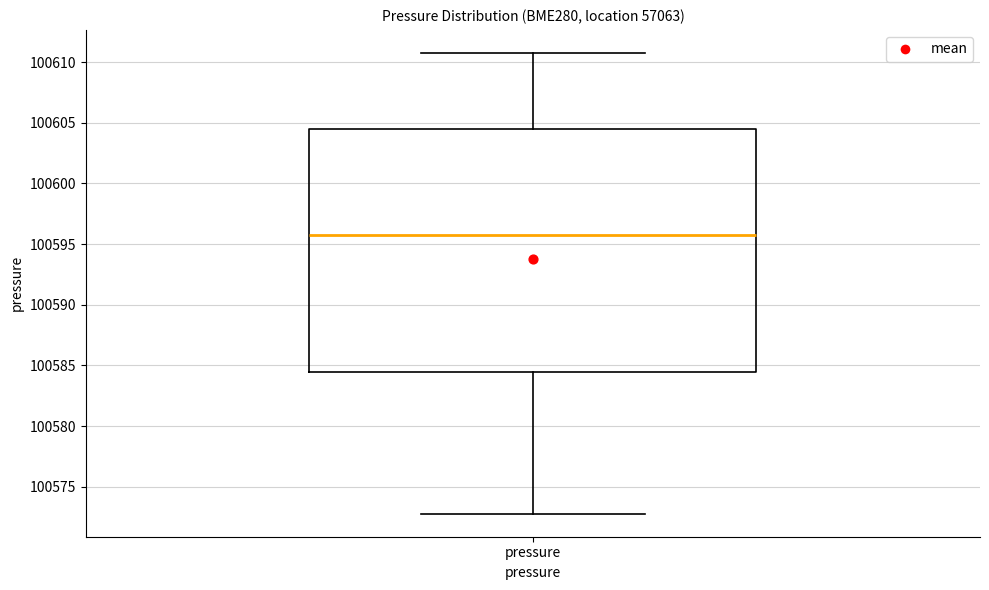

Transcribe this box plot: give where the median line is, the range the box spans, and where the two whiskers end, as read against the y-axis. The values are not printed on the chart, so give them approximately, as read against the axis.

median 100595.5, box 100584.5 to 100604.5, whiskers 100573.0 to 100611.0